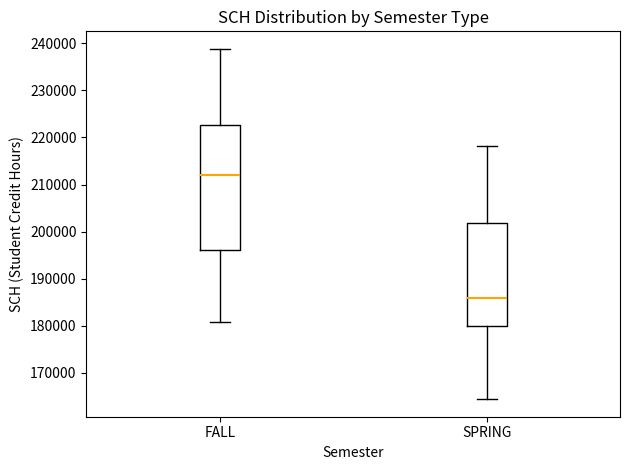

Comparing the boxes themselves (not the whiskers), which one is the tallest?

FALL